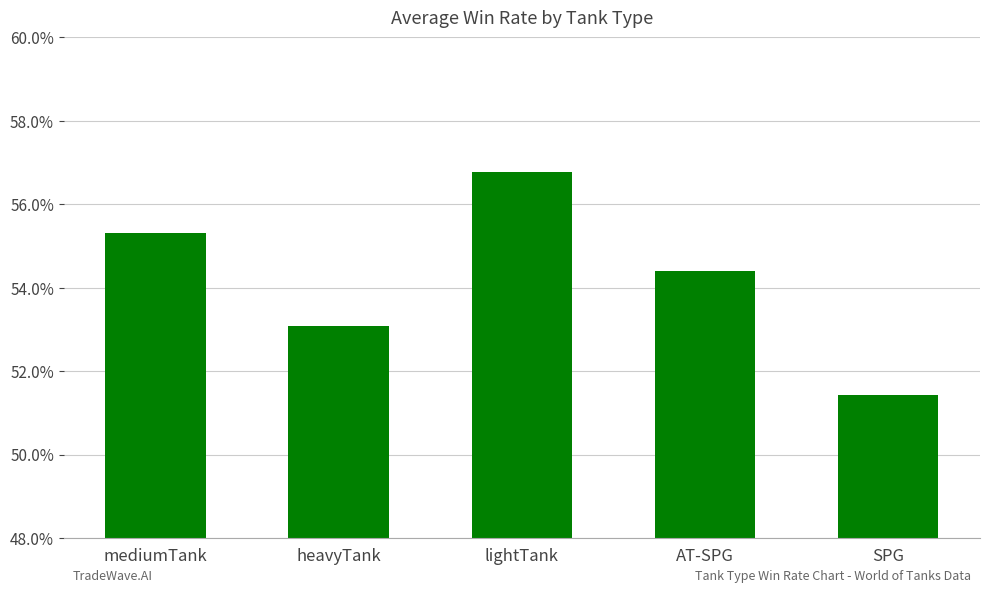

Rank the categories by value from highest to lowest.

lightTank, mediumTank, AT-SPG, heavyTank, SPG